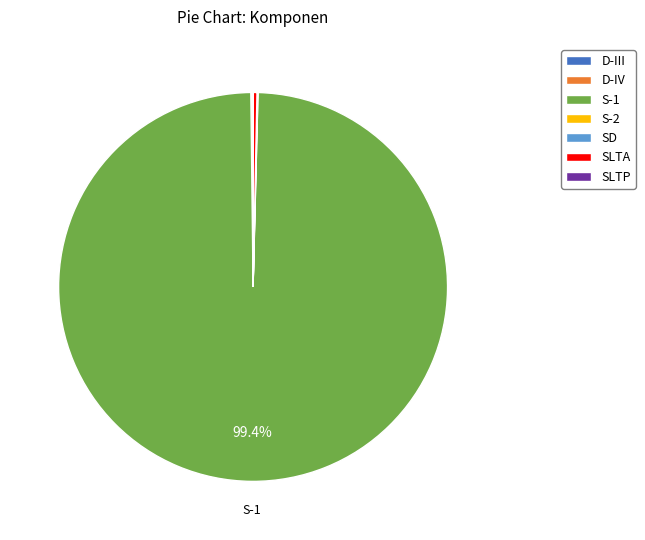

Which category has the biggest portion of the pie?

S-1